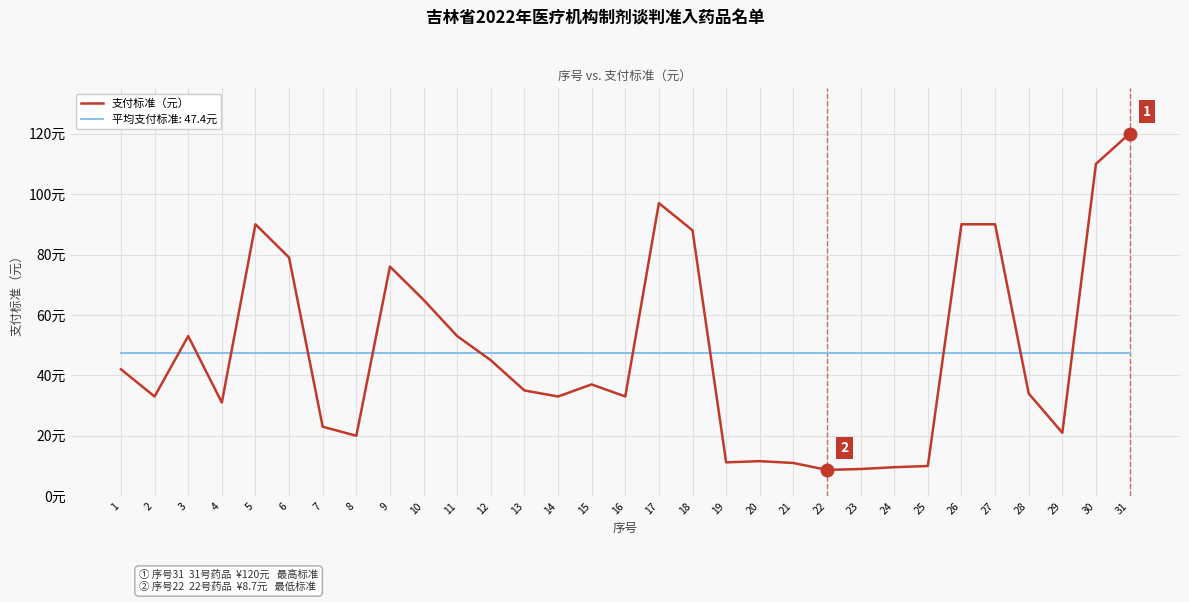

Which has a higher value, 5 or 14?

5